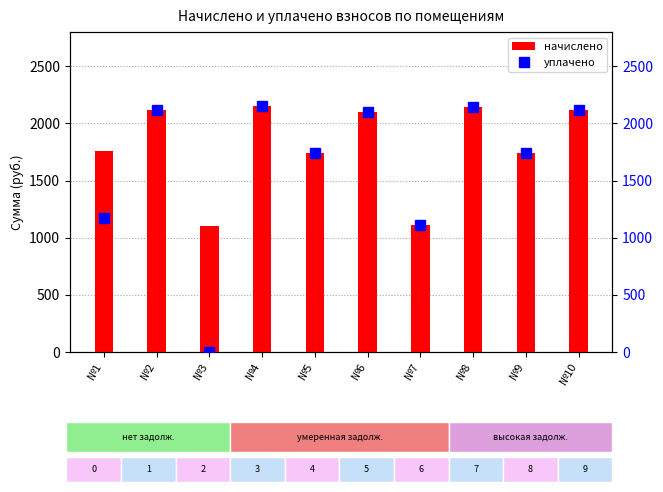

At which category is the sum across all series the highest?

№4